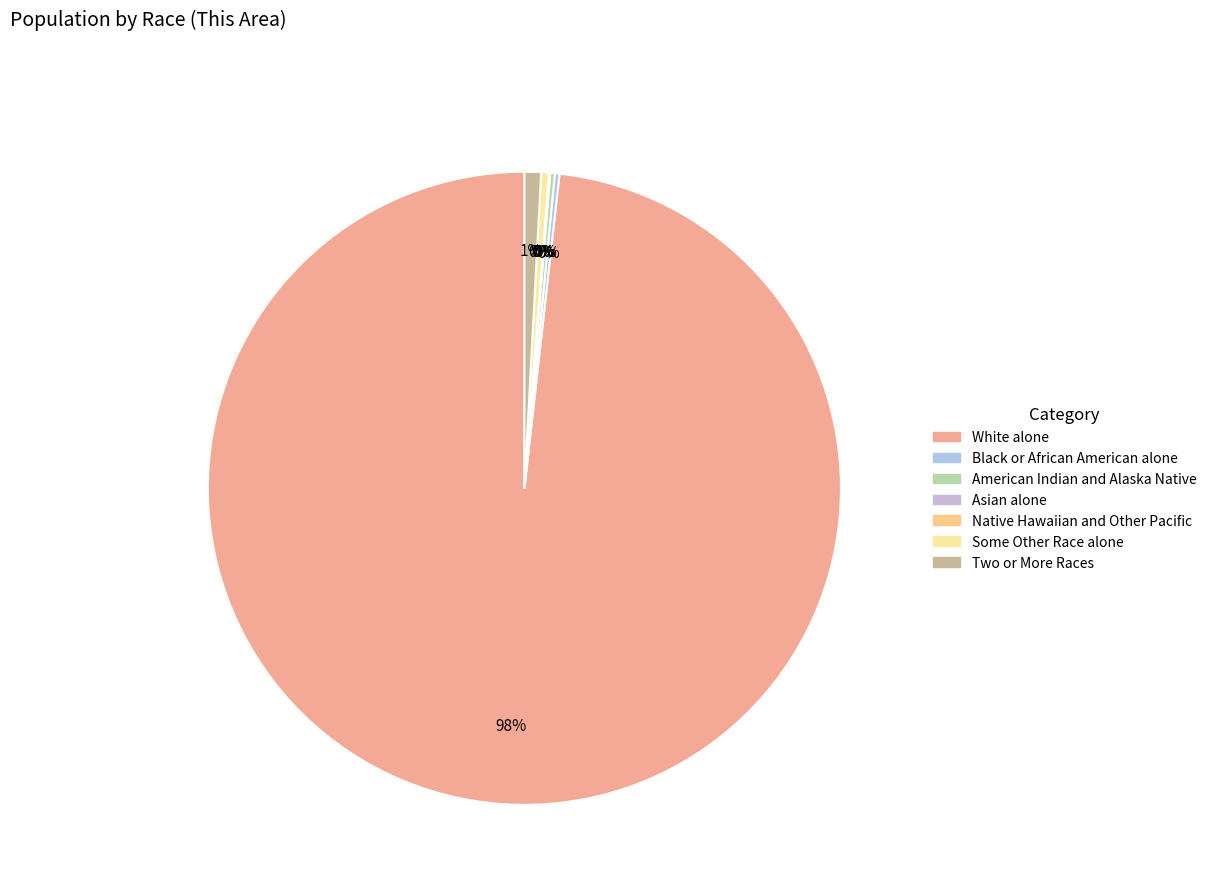

Which category has the smallest portion of the pie?

Native Hawaiian and Other Pacific